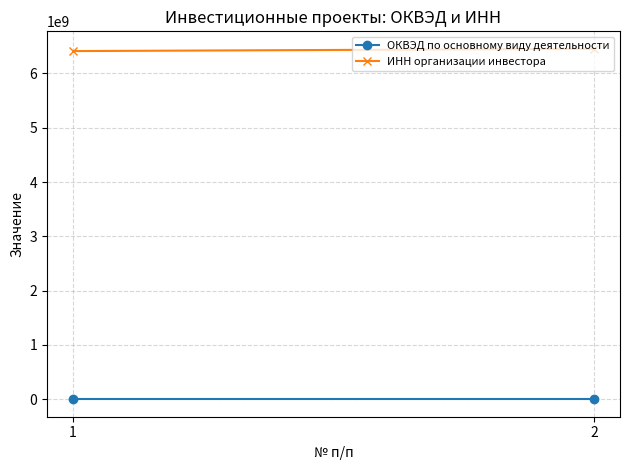

How many lines are shown in the chart?

2